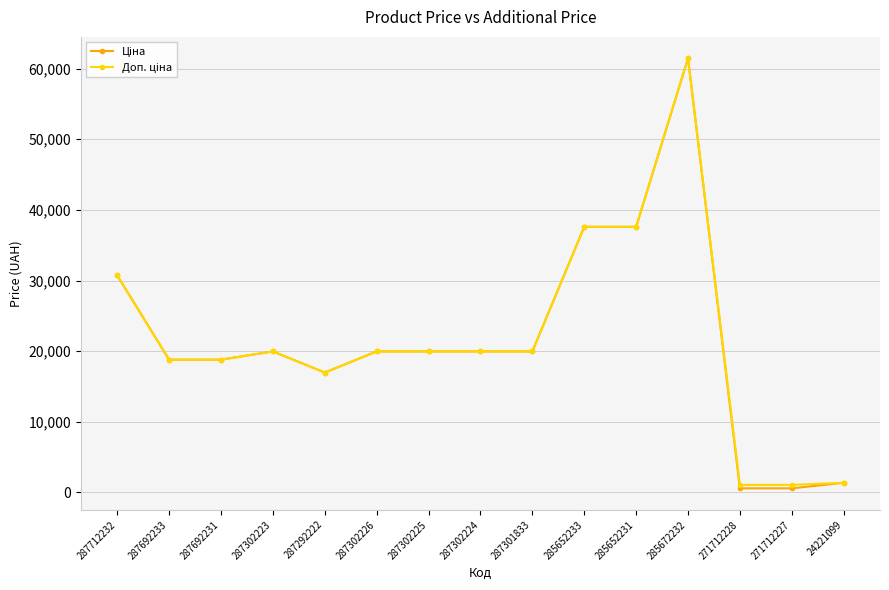

Is this an area chart (filled region under the line)?

No